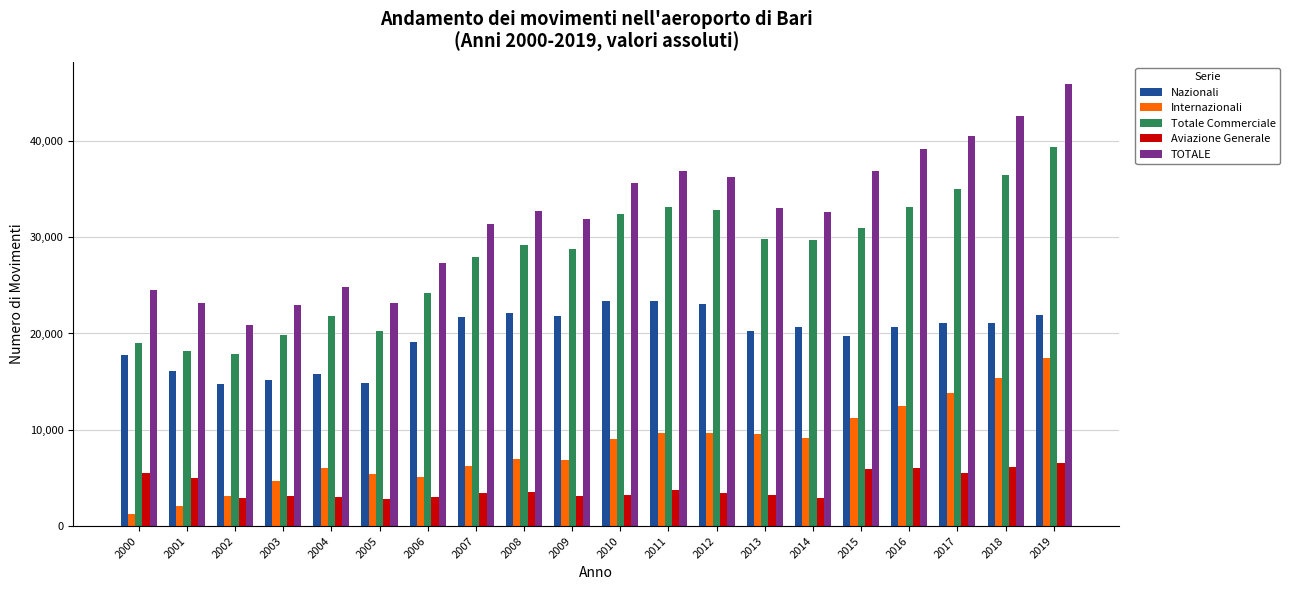

At which category is the sum across all series the highest?

2019